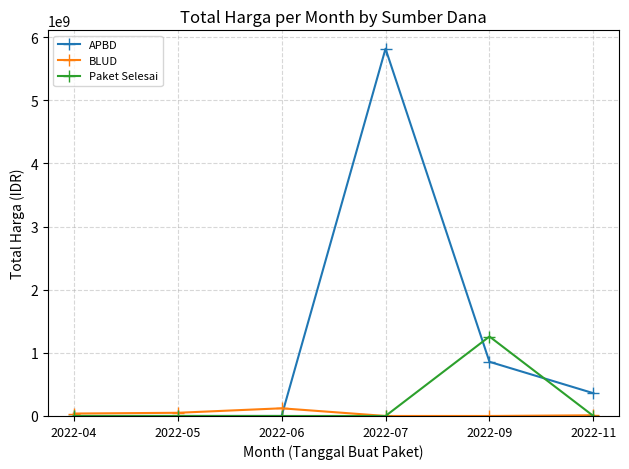

What are all the series names shown in the legend?

APBD, BLUD, Paket Selesai